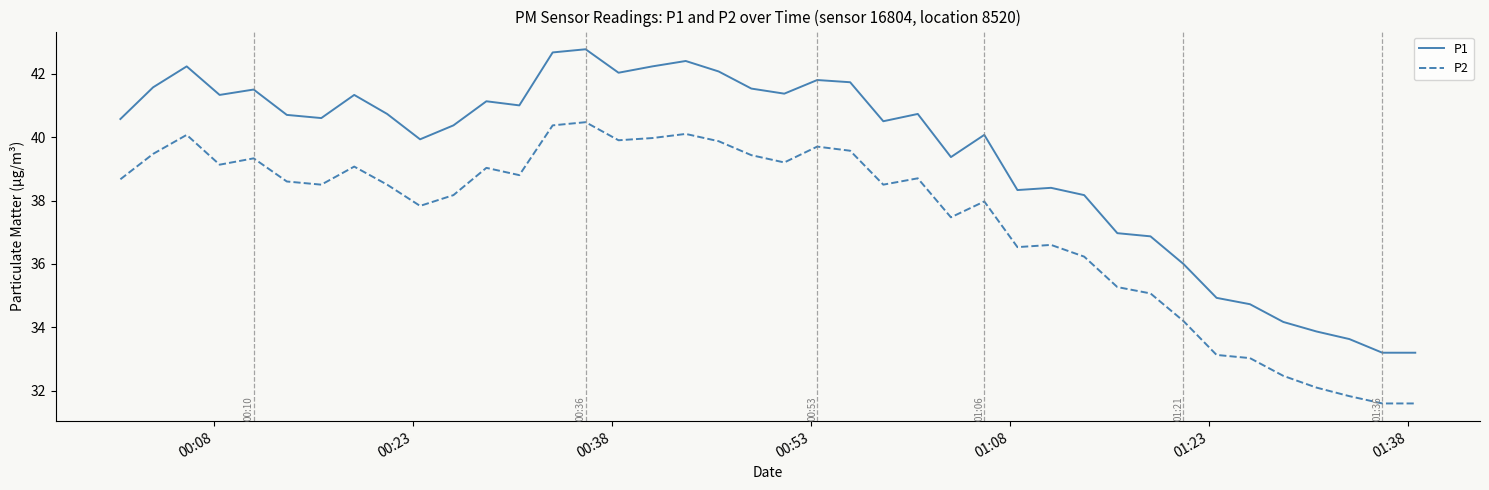

What is the difference between the maximum and minimum values in the P1 series?

9.6